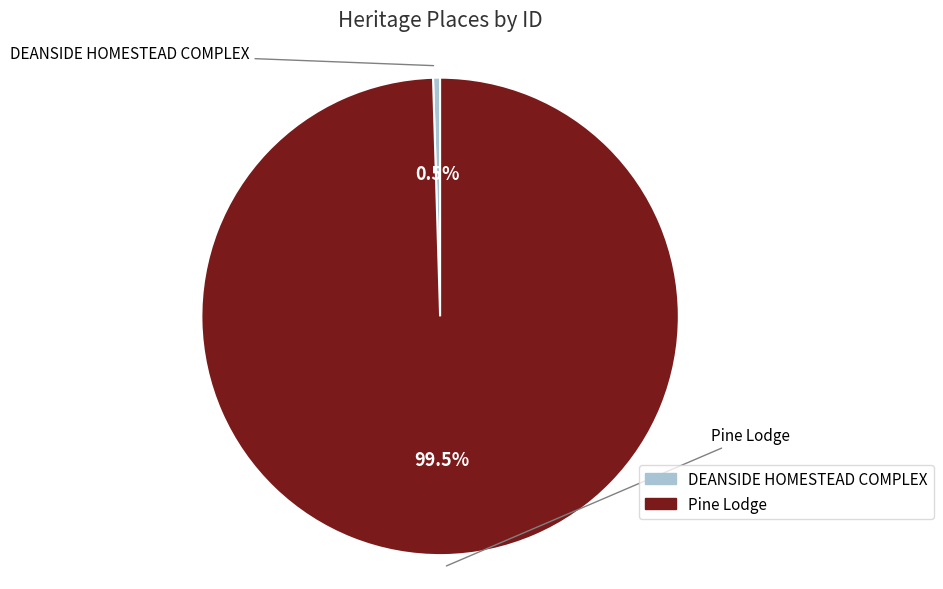

Count the number of slices in the pie.

2